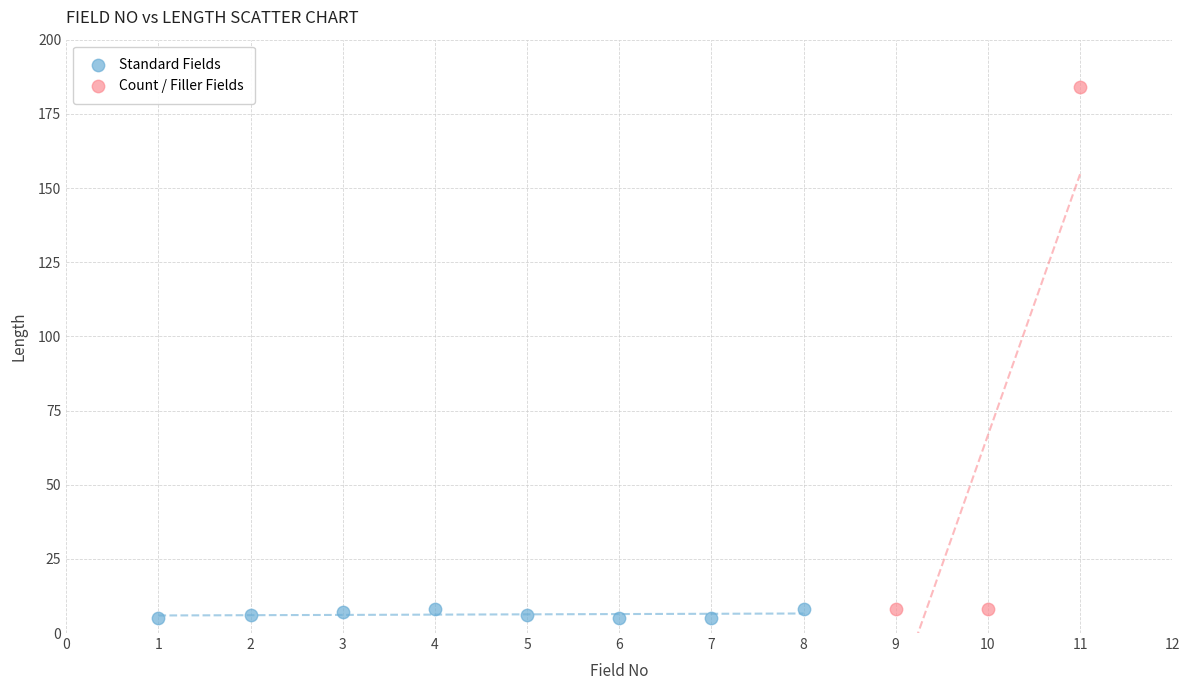

Which series has the widest spread of Y values?

Count / Filler Fields